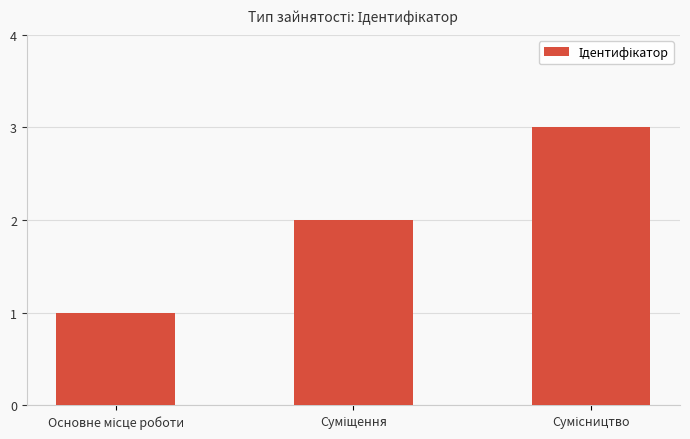

Reading left to right, list all the values displayed in this chart.

1	2	3